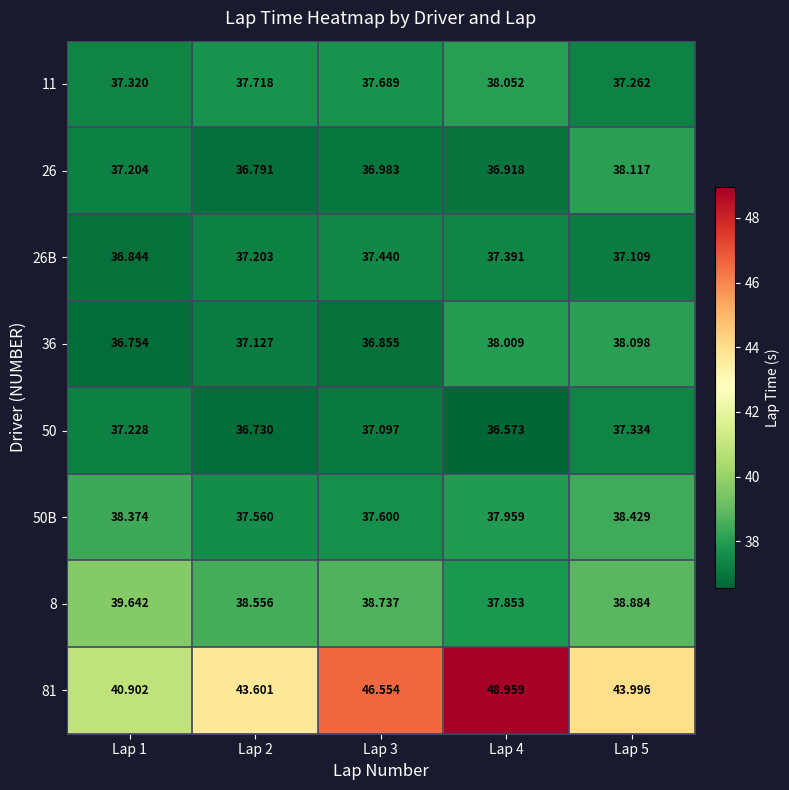

Is the value of 50B at Lap 5 greater than the value of 81 at Lap 1?

No